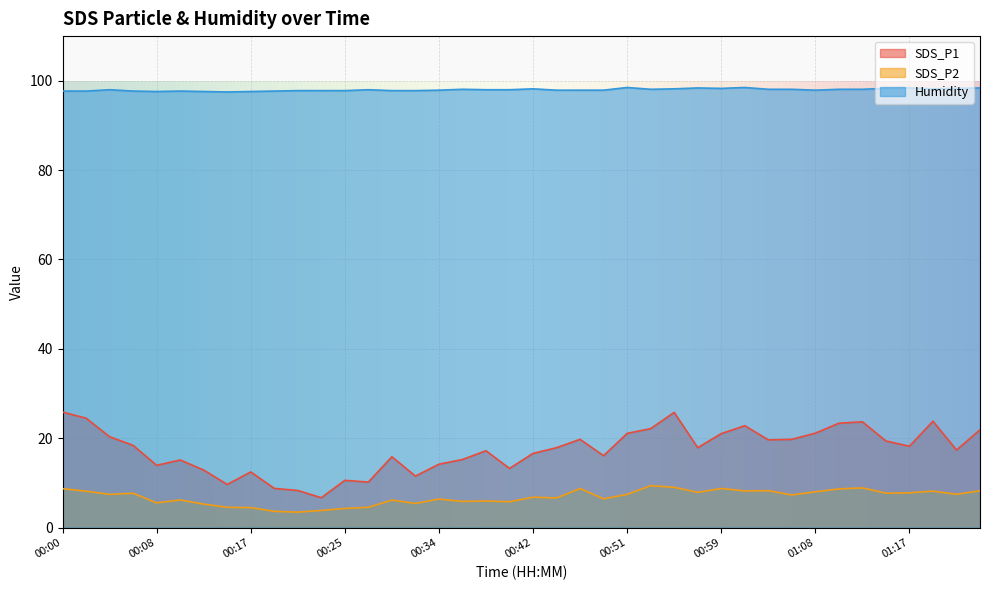

At which category does SDS_P2 reach its first local peak?

00:06